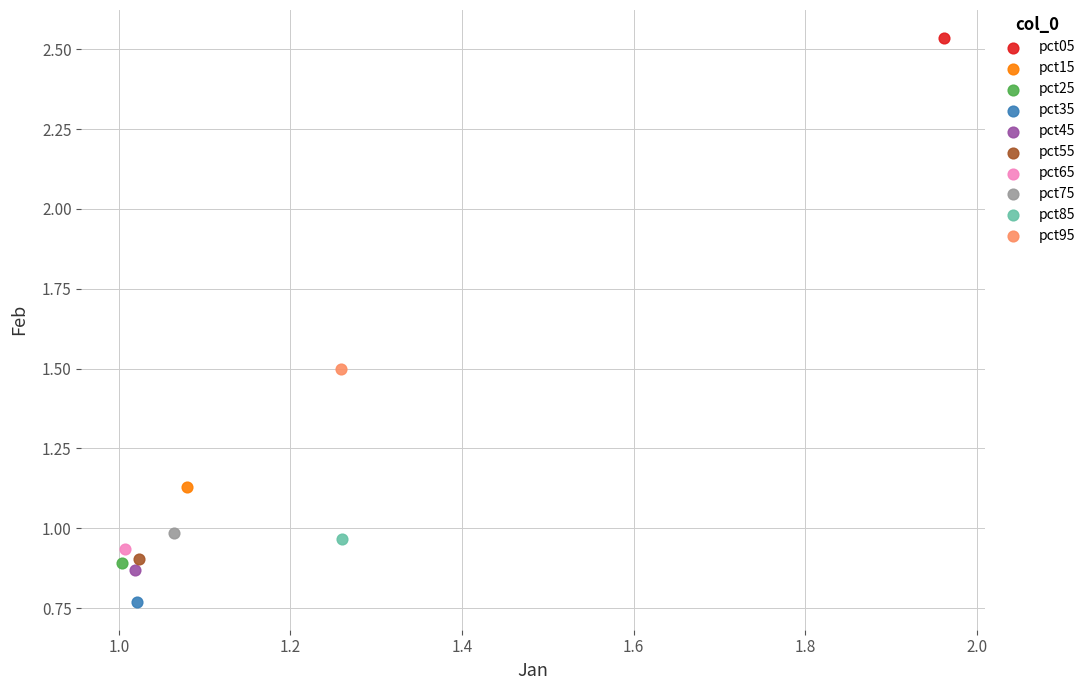

What are all the series names shown in the legend?

pct05, pct15, pct25, pct35, pct45, pct55, pct65, pct75, pct85, pct95